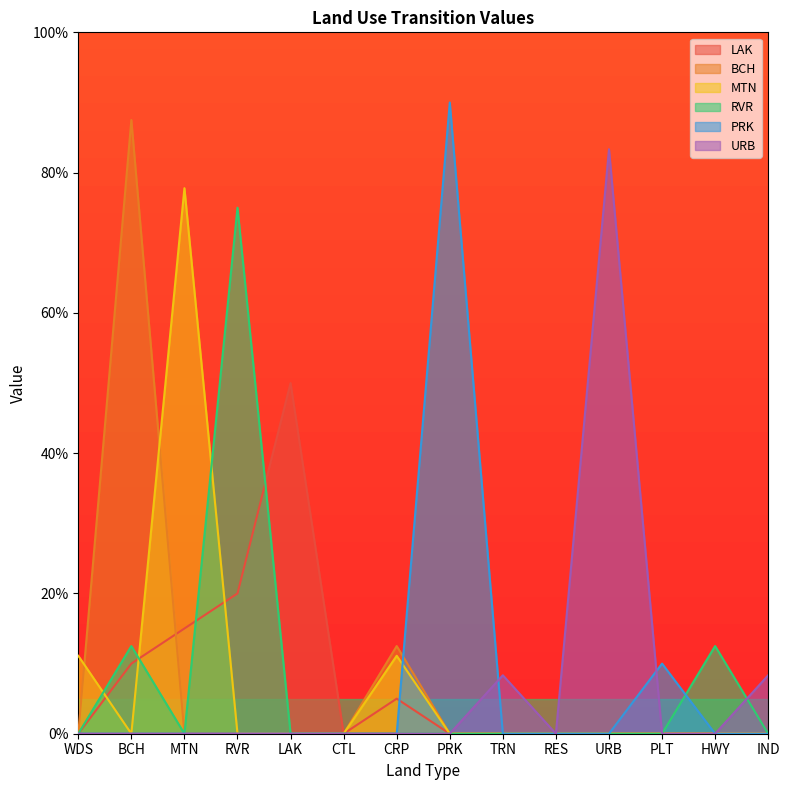

How many values in PRK are above zero?

2